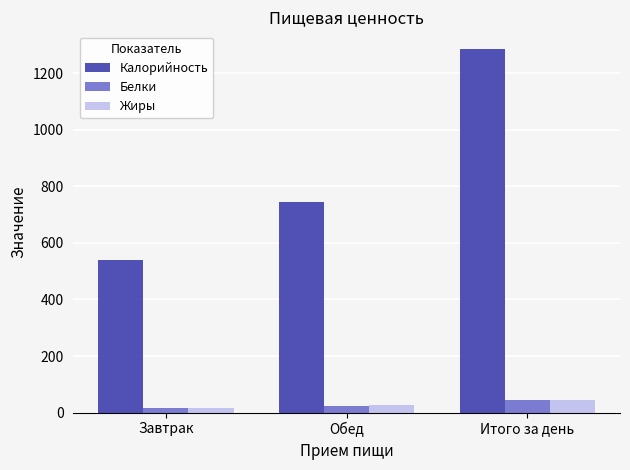

The value of Калорийность at Обед is 1305. True or false?

False